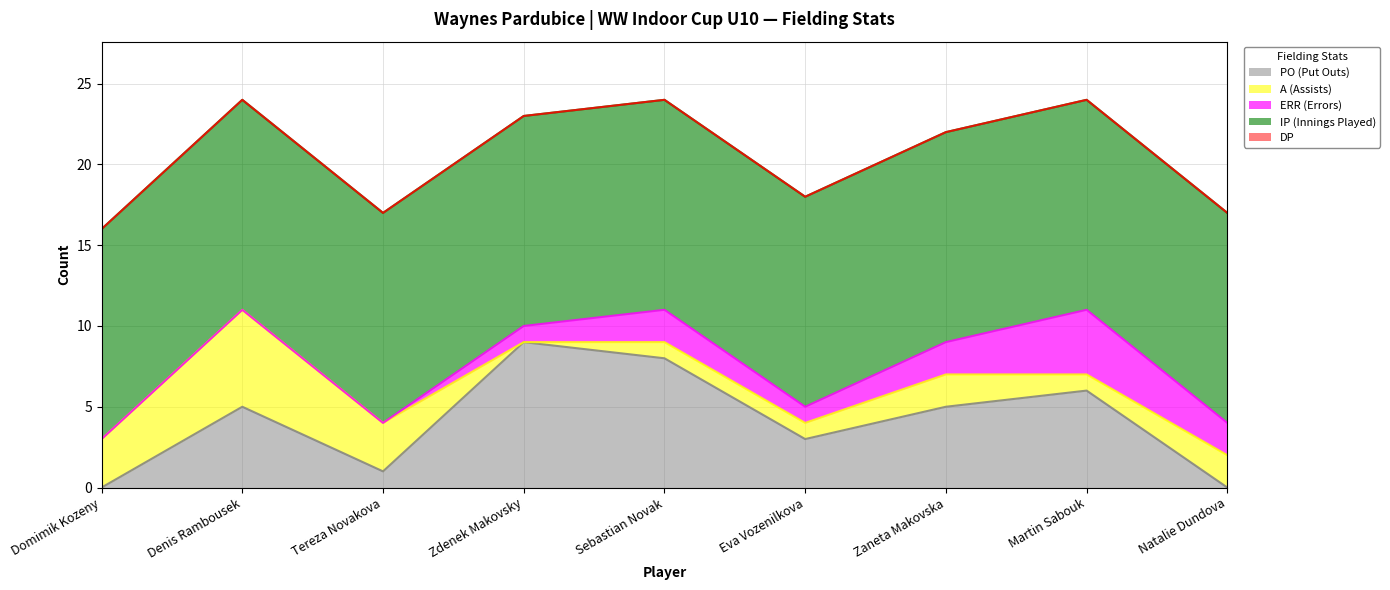

True or false: IP (Innings Played) has a value of 13 at Tereza Novakova.

True